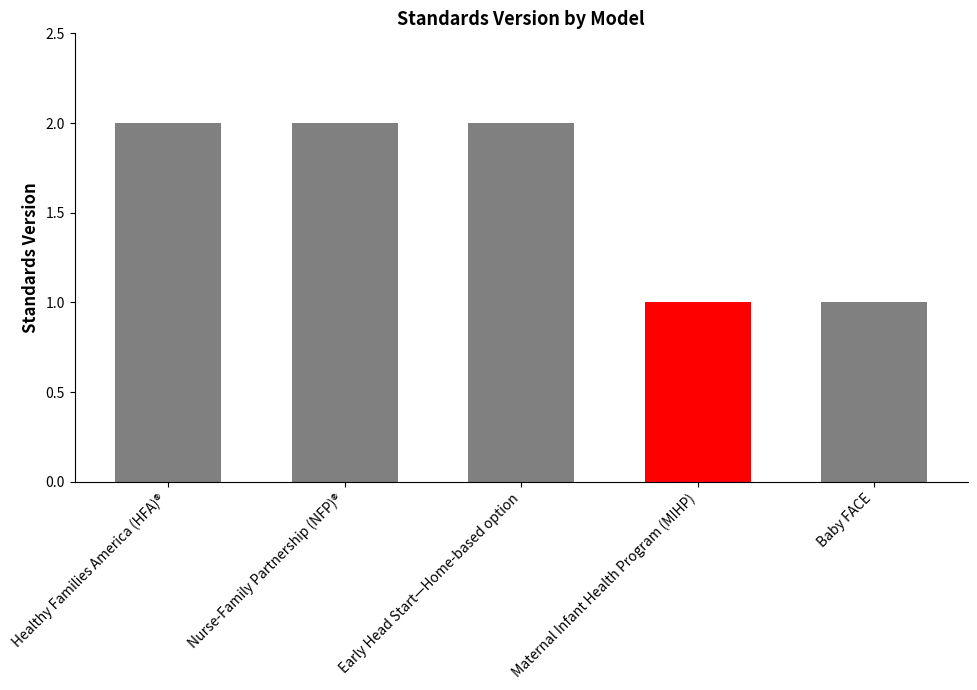

What is the difference between the maximum and minimum values?

1